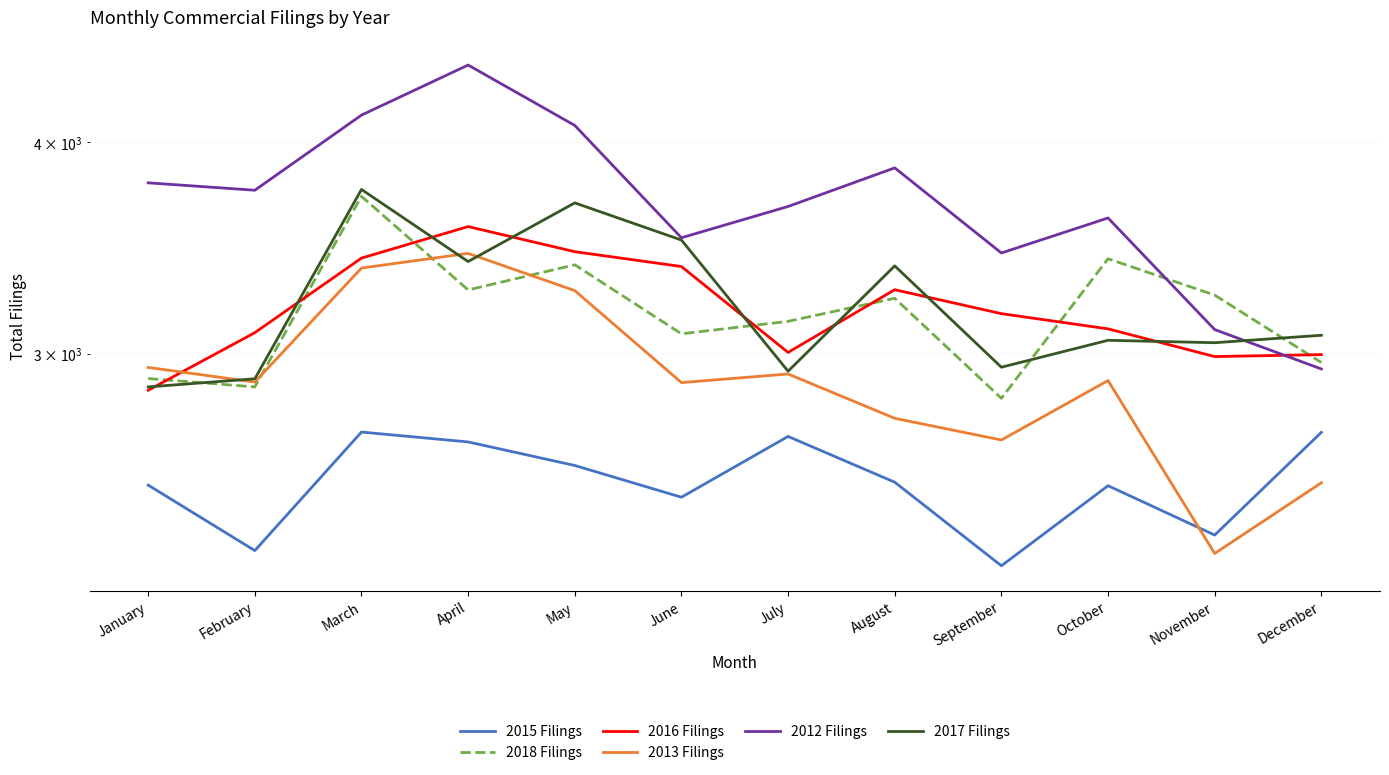

Reading left to right, list all the values displayed in this chart.

2015 Filings: January=2508	February=2294	March=2696	April=2660	May=2576	June=2467	July=2680	August=2518	September=2247	October=2506	November=2343	December=2695
2018 Filings: January=2900	February=2867	March=3717	April=3272	May=3386	June=3082	July=3135	August=3235	September=2823	October=3414	November=3249	December=2964
2016 Filings: January=2854	February=3087	March=3417	April=3567	May=3447	June=3378	July=3005	August=3273	September=3168	October=3103	November=2988	December=2996
2013 Filings: January=2944	February=2886	March=3371	April=3439	May=3269	June=2884	July=2918	August=2747	September=2667	October=2892	November=2285	December=2516
2012 Filings: January=3786	February=3748	March=4152	April=4445	May=4094	June=3513	July=3666	August=3864	September=3441	October=3609	November=3100	December=2938
2017 Filings: January=2867	February=2899	March=3752	April=3401	May=3684	June=3502	July=2929	August=3381	September=2945	October=3055	November=3045	December=3076